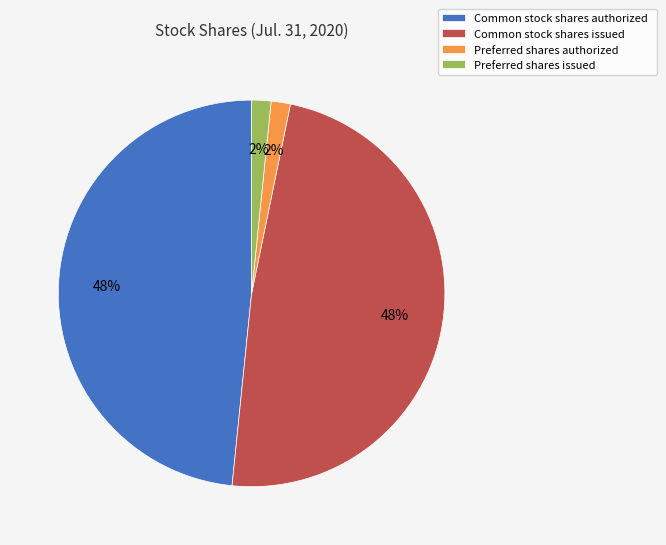

Is it true that Common stock shares issued is 48% of the pie?

True